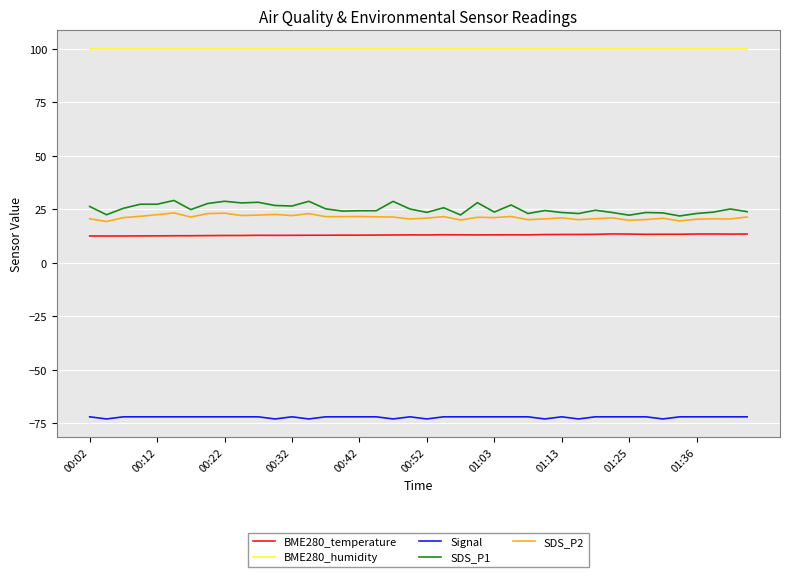

Which series has the largest range (max minus min)?

SDS_P1